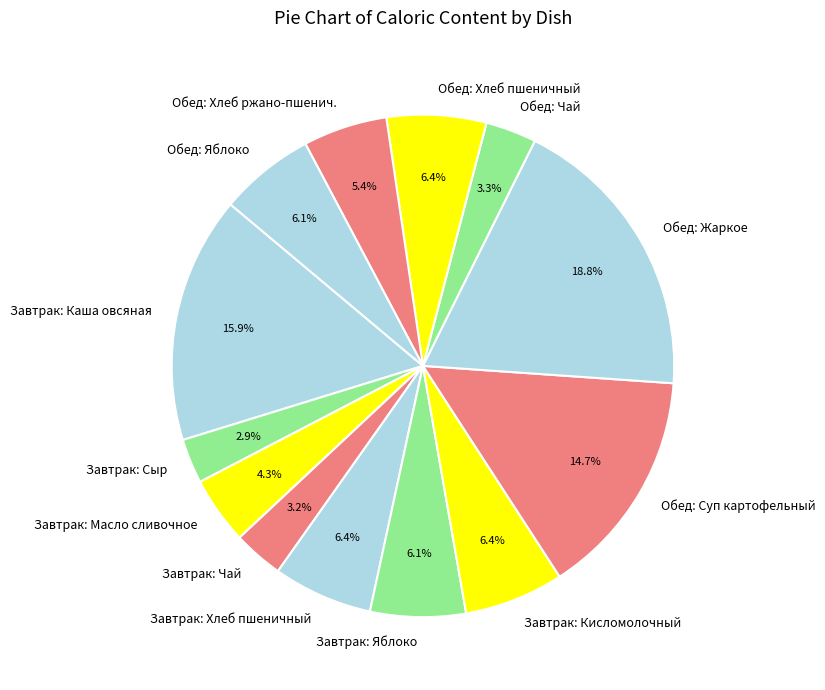

To the nearest percent, what is the average slice percentage?

8%